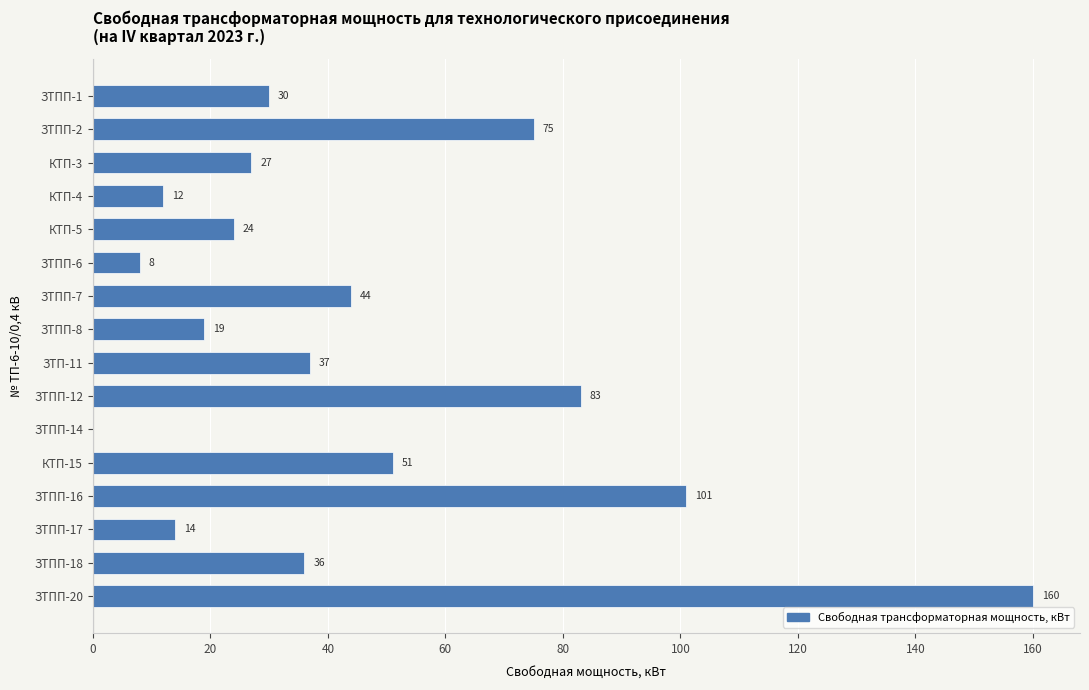

Reading top to bottom, extract all data points from this chart.

ЗТПП-1=30	ЗТПП-2=75	КТП-3=27	КТП-4=12	КТП-5=24	ЗТПП-6=8	ЗТПП-7=44	ЗТПП-8=19	ЗТП-11=37	ЗТПП-12=83	ЗТПП-14=0	КТП-15=51	ЗТПП-16=101	ЗТПП-17=14	ЗТПП-18=36	ЗТПП-20=160